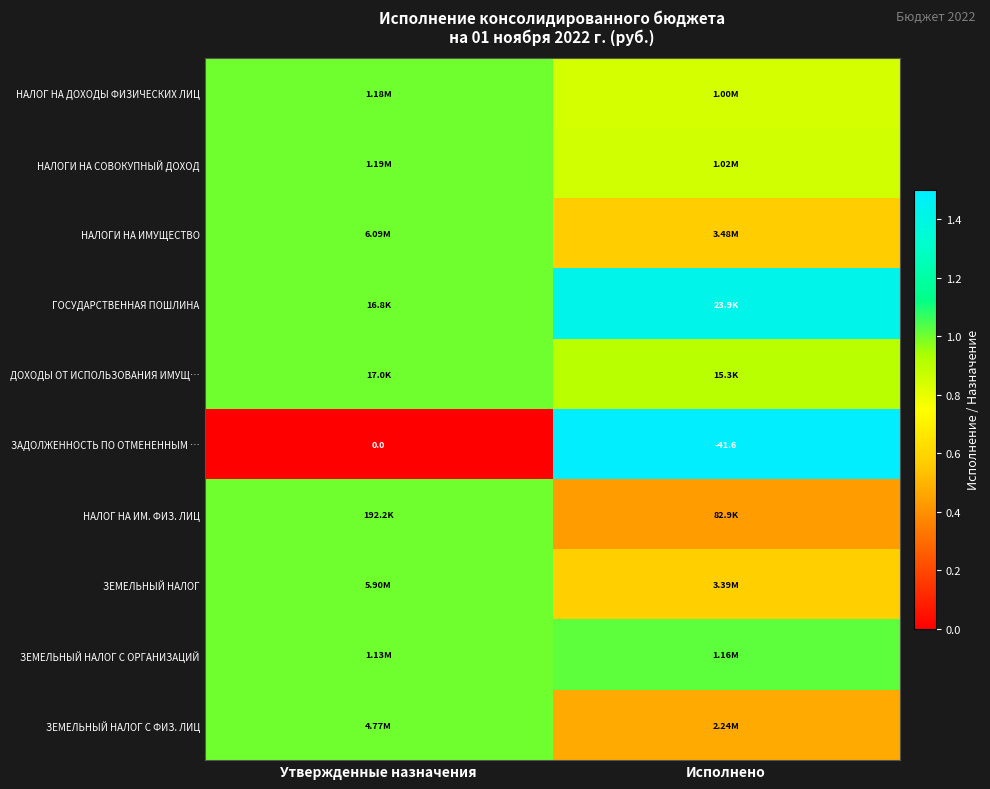

At which label does ЗАДОЛЖЕННОСТЬ ПО ОТМЕНЕННЫМ … reach its minimum?

Исполнено